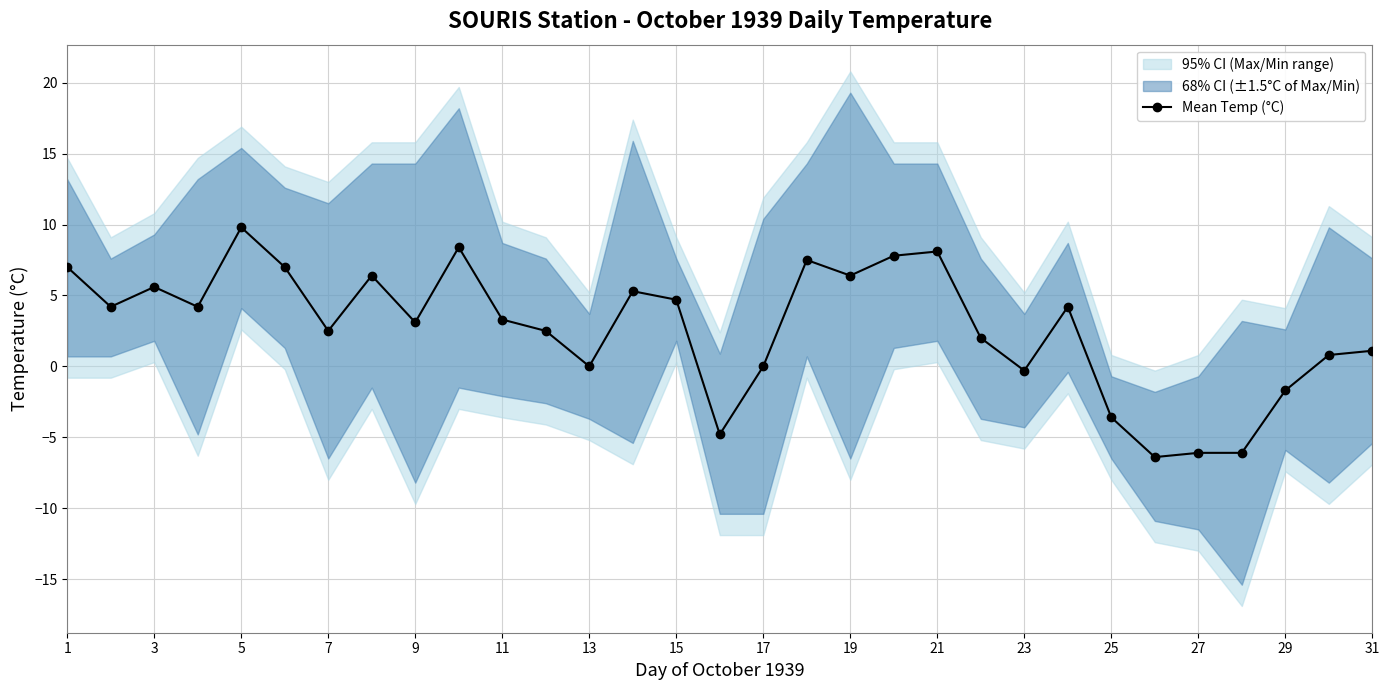

True or false: Mean Temp (°C) has more than 1 points higher than both neighbors.

True